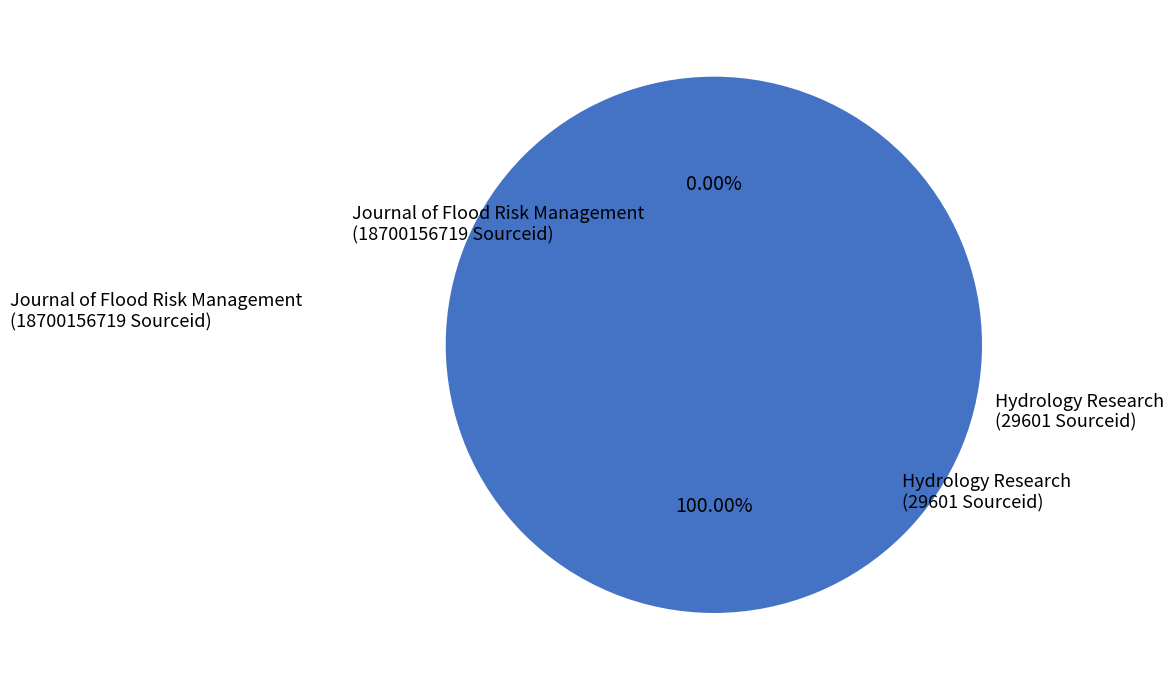

Is Journal of Flood Risk Management the majority of the pie?

Yes